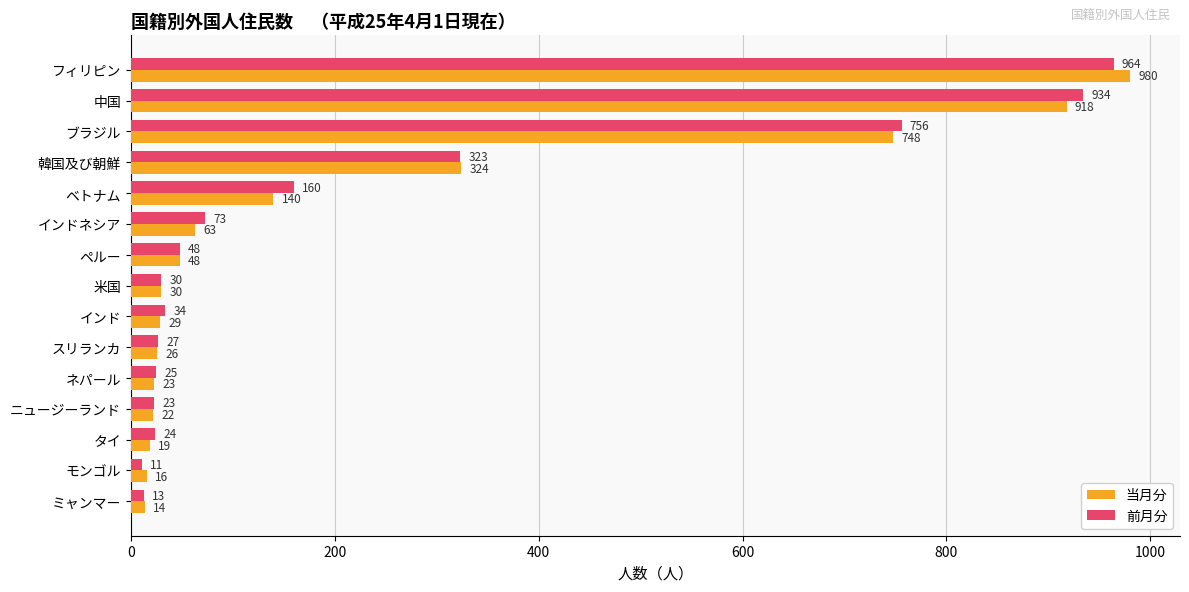

Where is 当月分 nearest to the value 497?

韓国及び朝鮮